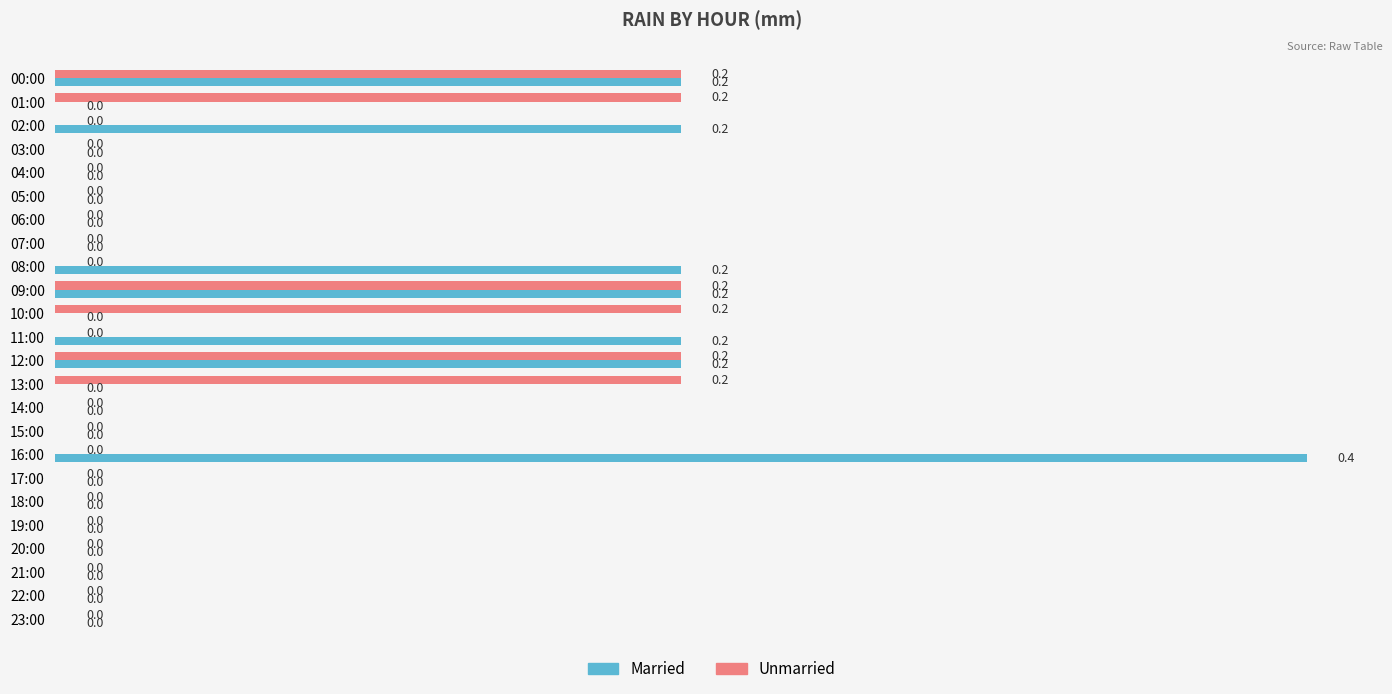

Which category has the highest value in the Married series?

16:00